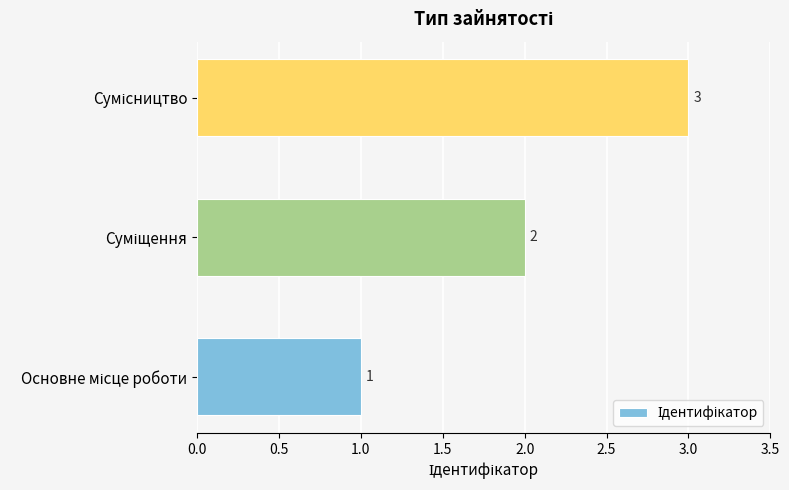

How many values are between 1 and 3?

3